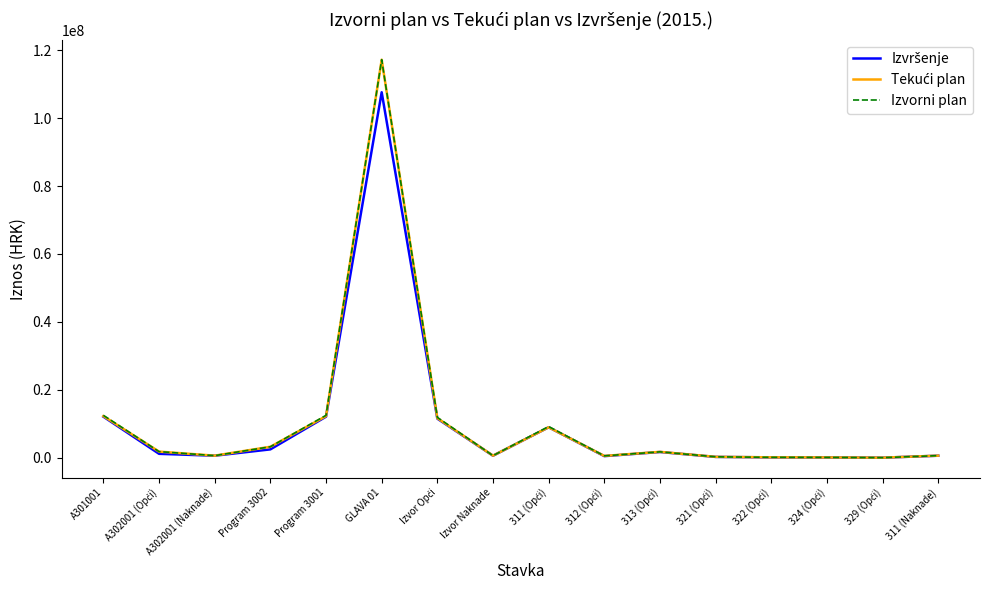

What is the spread (max minus min) of values at Program 3001?

400607.1